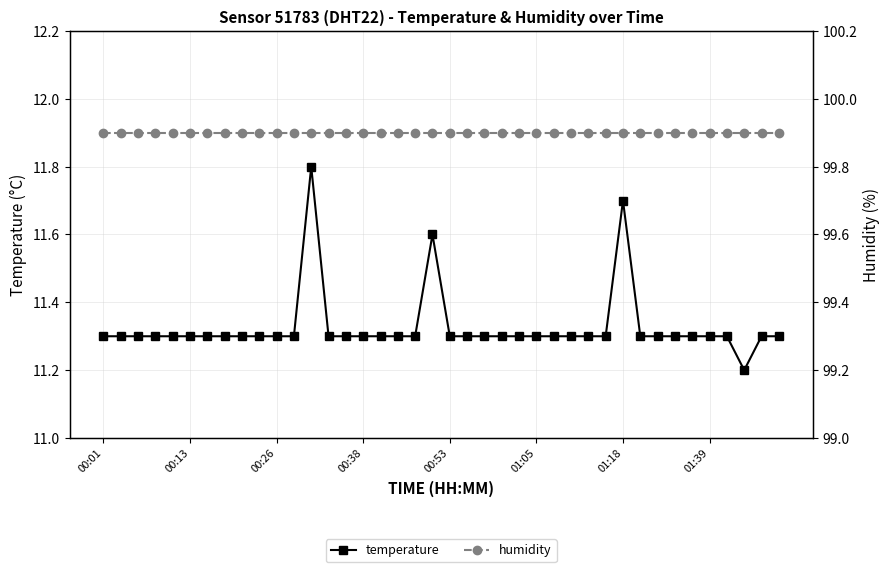

What is the difference between the highest and lowest values at 16?

88.6